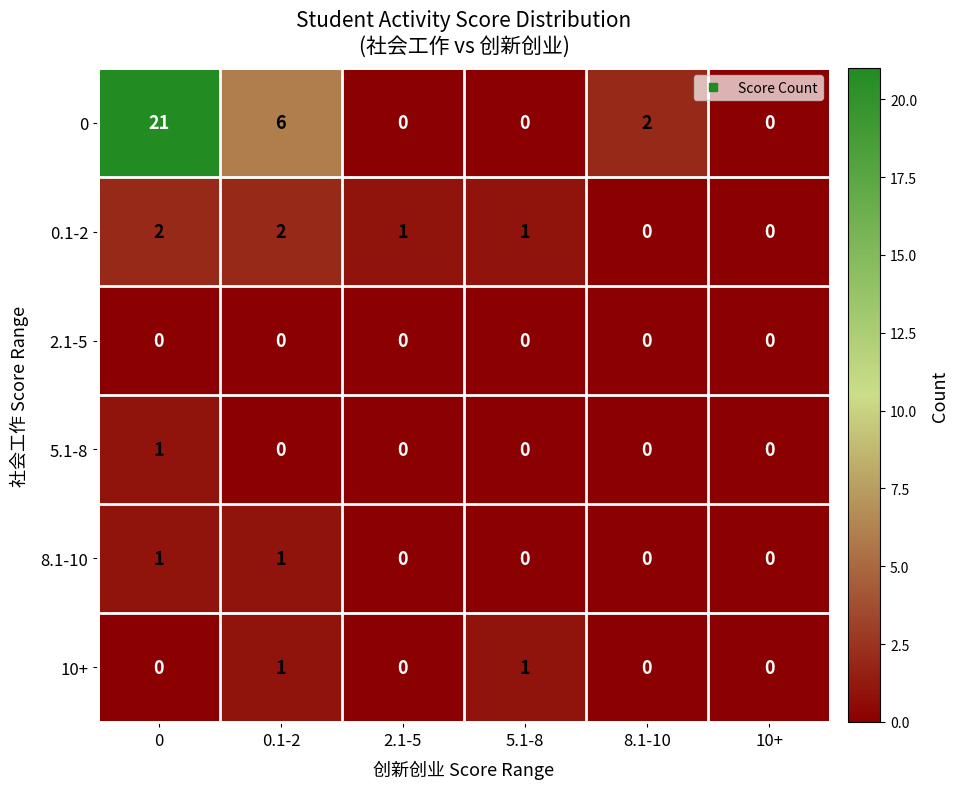

Is it true that 0.1-2 equals 1 at 10+?

False